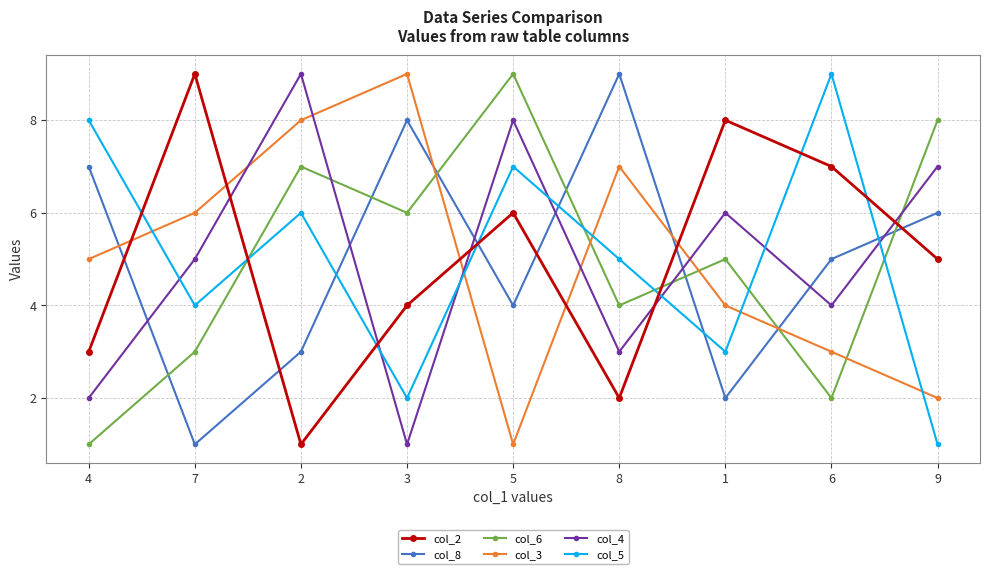

What are all the series names shown in the legend?

col_2, col_8, col_6, col_3, col_4, col_5